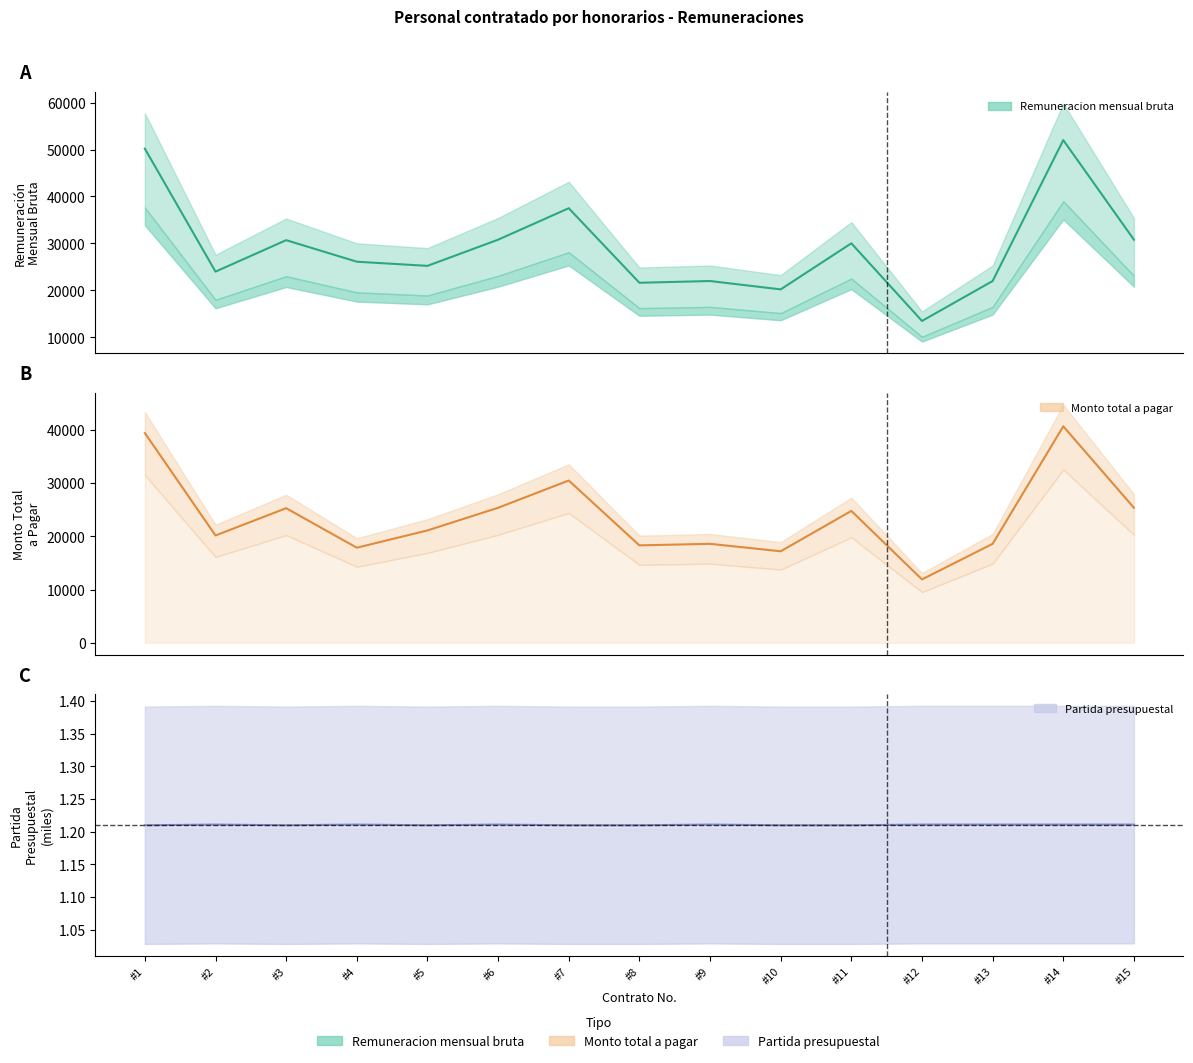

List the series in order of their peak value, lowest first.

Partida presupuestal, Monto total a pagar, Remuneracion mensual bruta